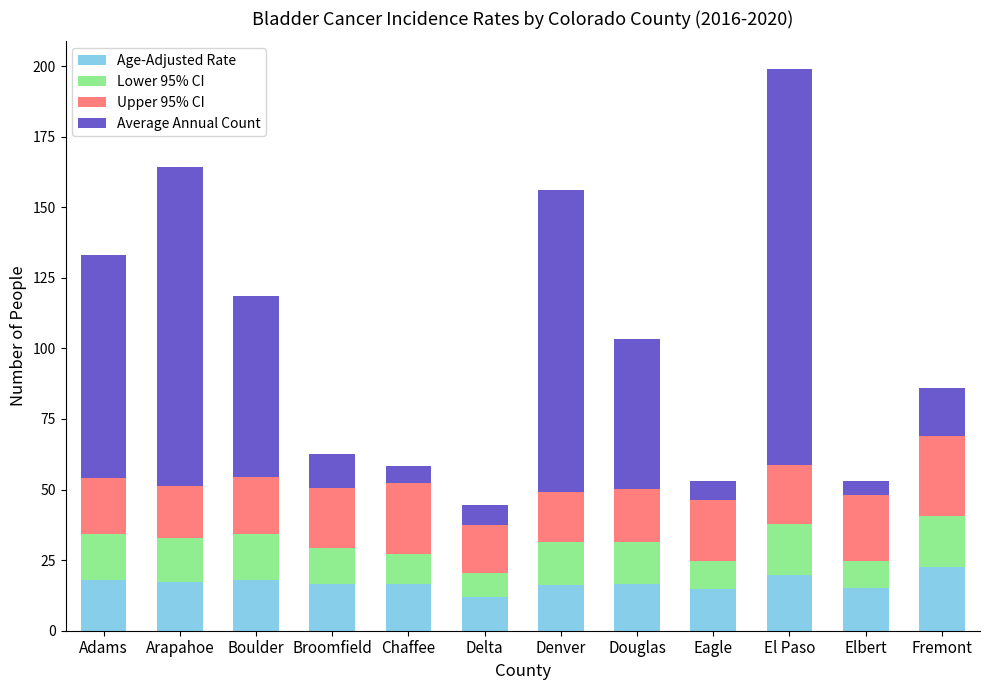

What is the minimum value for Age-Adjusted Rate?

12.0